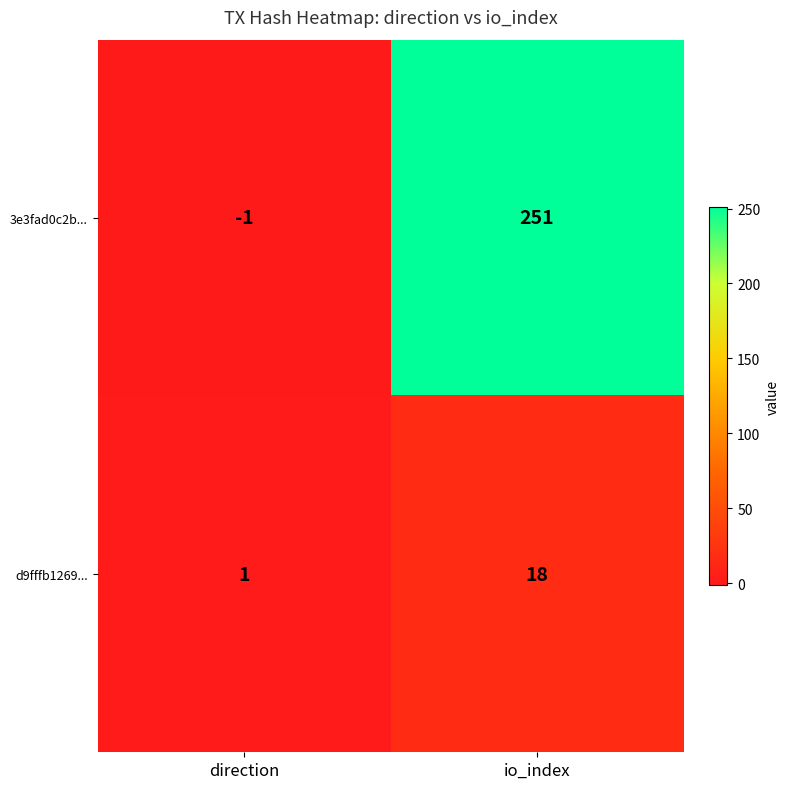

List the series in order of their peak value, highest first.

3e3fad0c2b..., d9fffb1269...